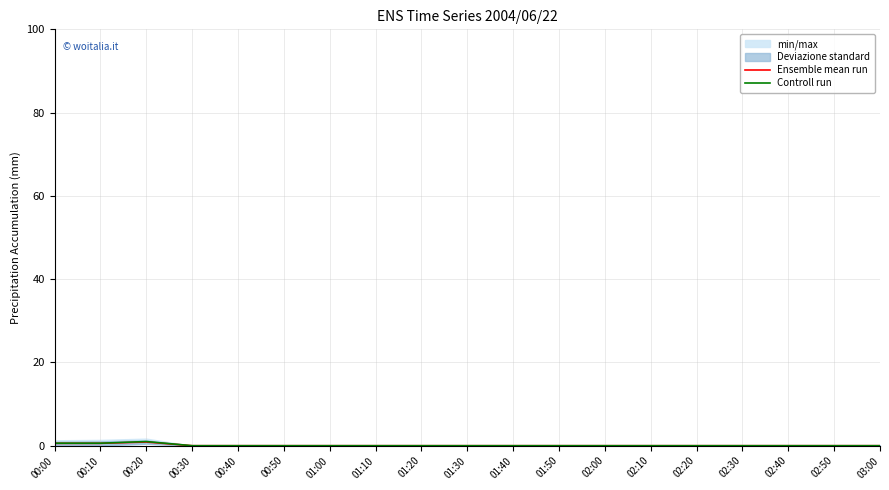

Rank the categories by Controll run value from highest to lowest.

00:20, 00:00, 00:10, 00:30, 00:40, 00:50, 01:00, 01:10, 01:20, 01:30, 01:40, 01:50, 02:00, 02:10, 02:20, 02:30, 02:40, 02:50, 03:00